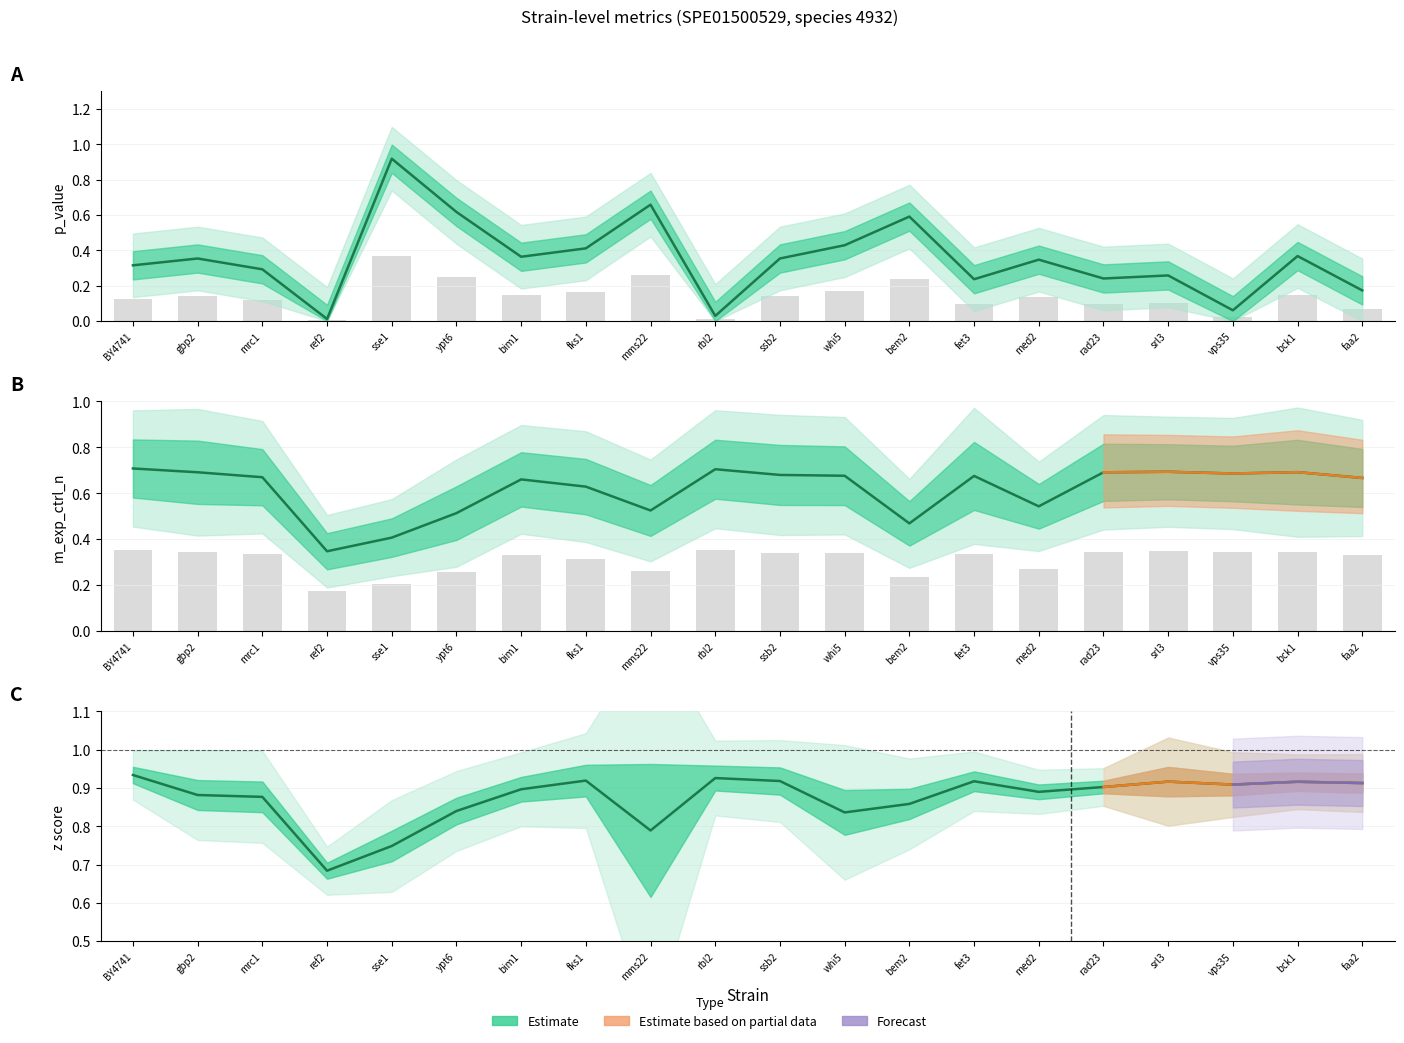

Rank the categories by m_exp_ctrl_n value from lowest to highest.

ref2, sse1, bem2, ypt6, mms22, med2, fks1, bim1, faa2, mrc1, fet3, whi5, ssb2, vps35, rad23, gbp2, bck1, srl3, rbl2, BY4741